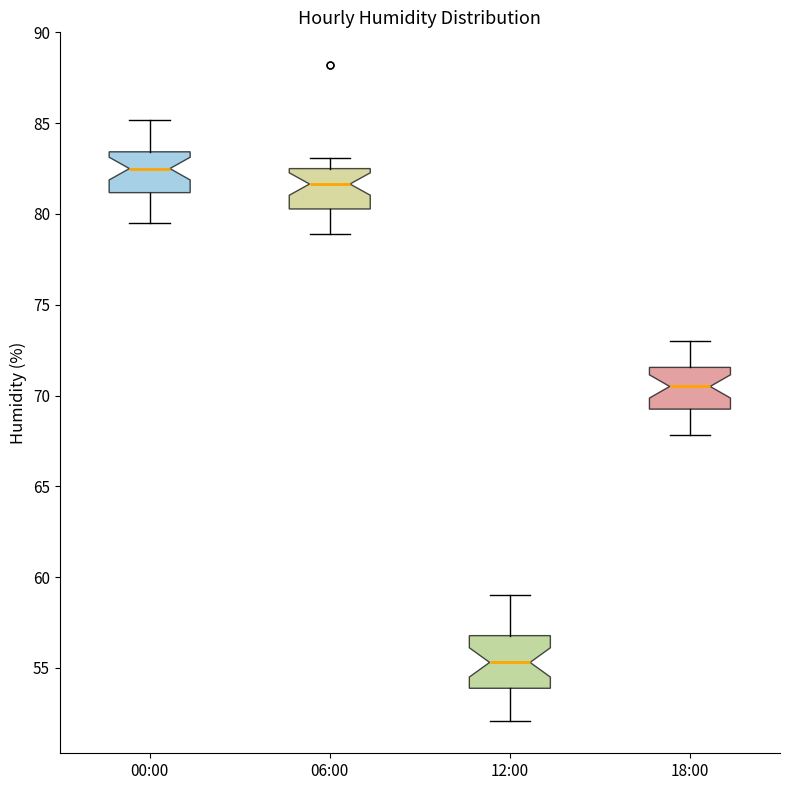

Which box is the tallest, from its lower edge to its upper edge?

12:00